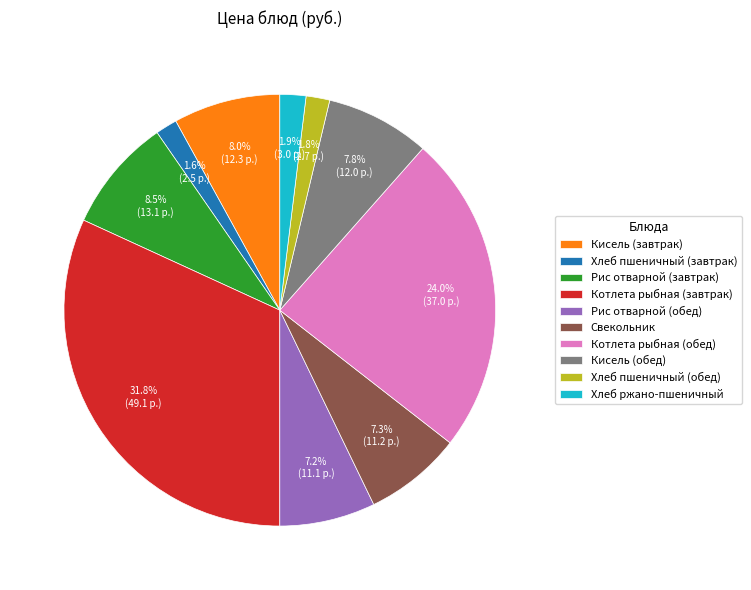

What percentage is NOT represented by Кисель (обед)?

92.2%